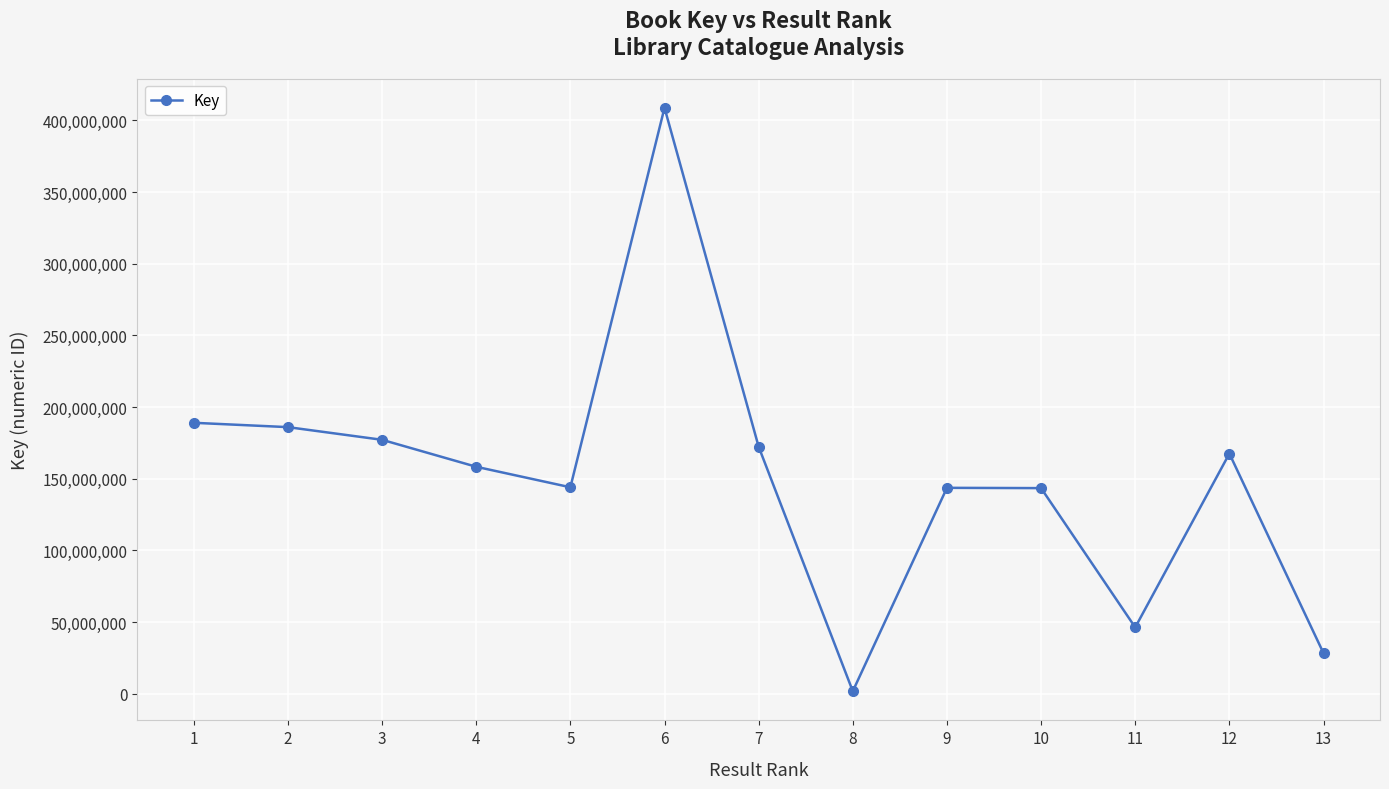

Does the chart display data point markers on the line(s)?

Yes